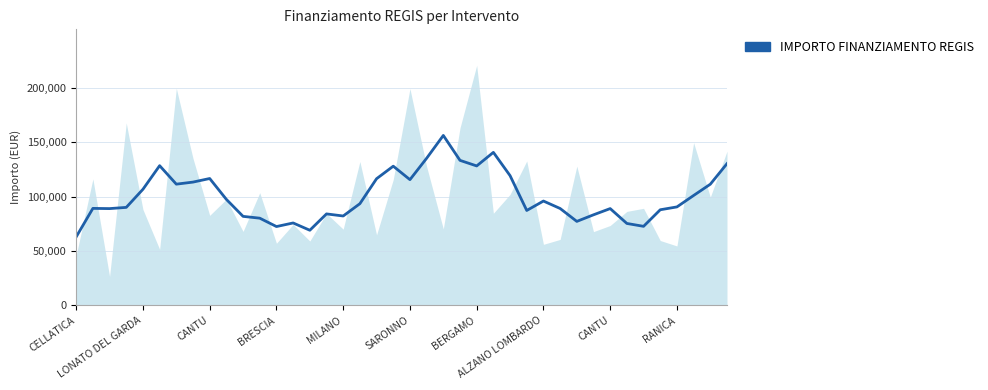

The value at 33 is 75347.2. True or false?

True